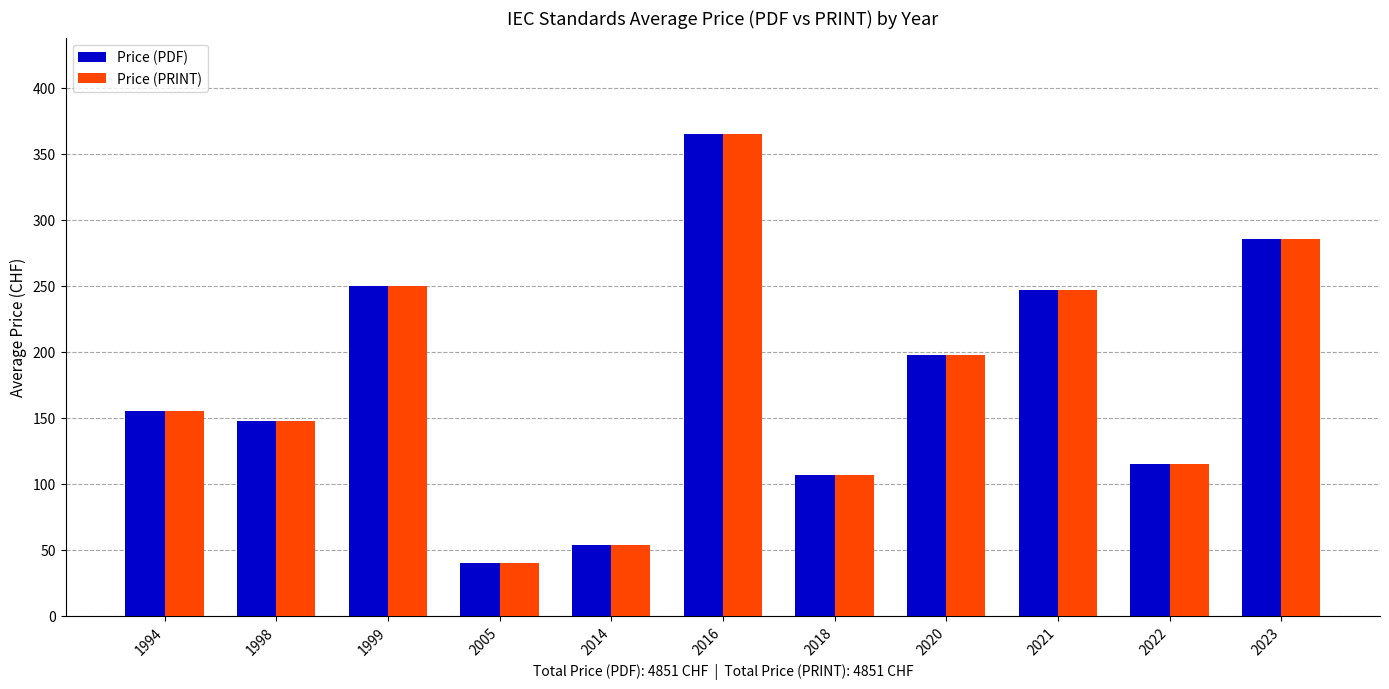

Which category has the highest value across all series?

2016